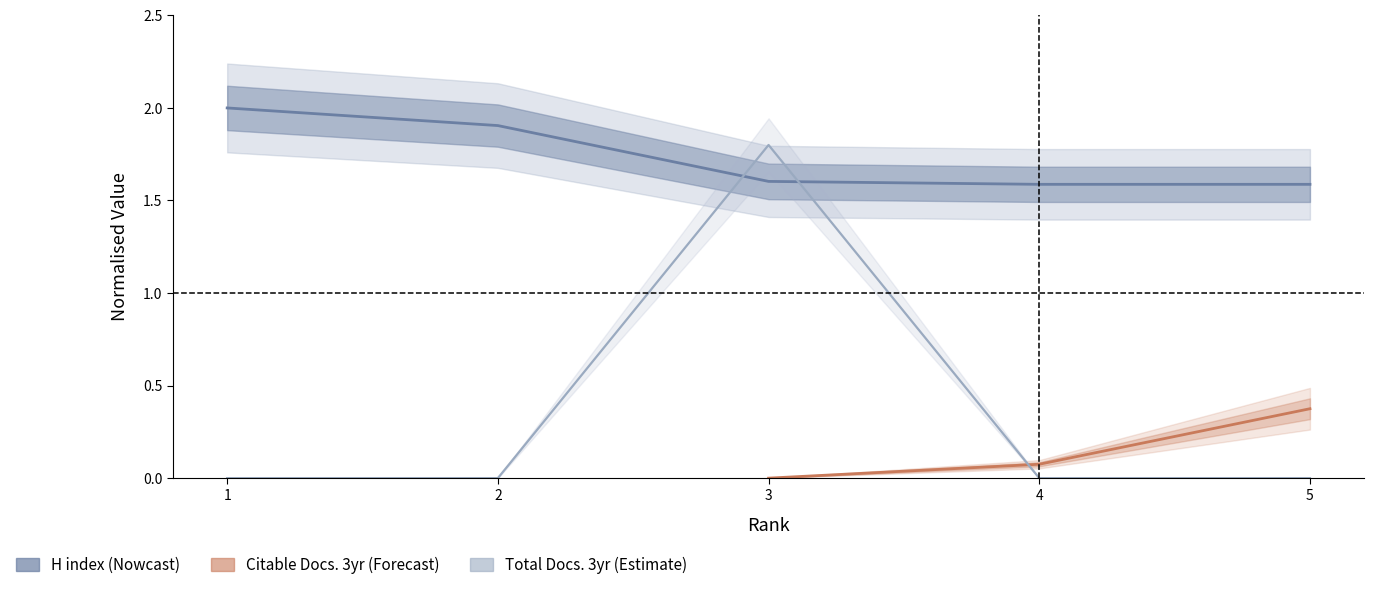

At which category is the sum across all series the highest?

3